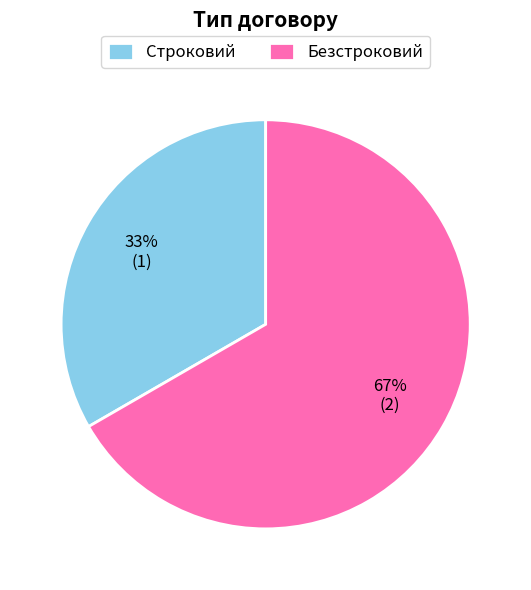

Does Безстроковий account for over 50% of the chart?

Yes